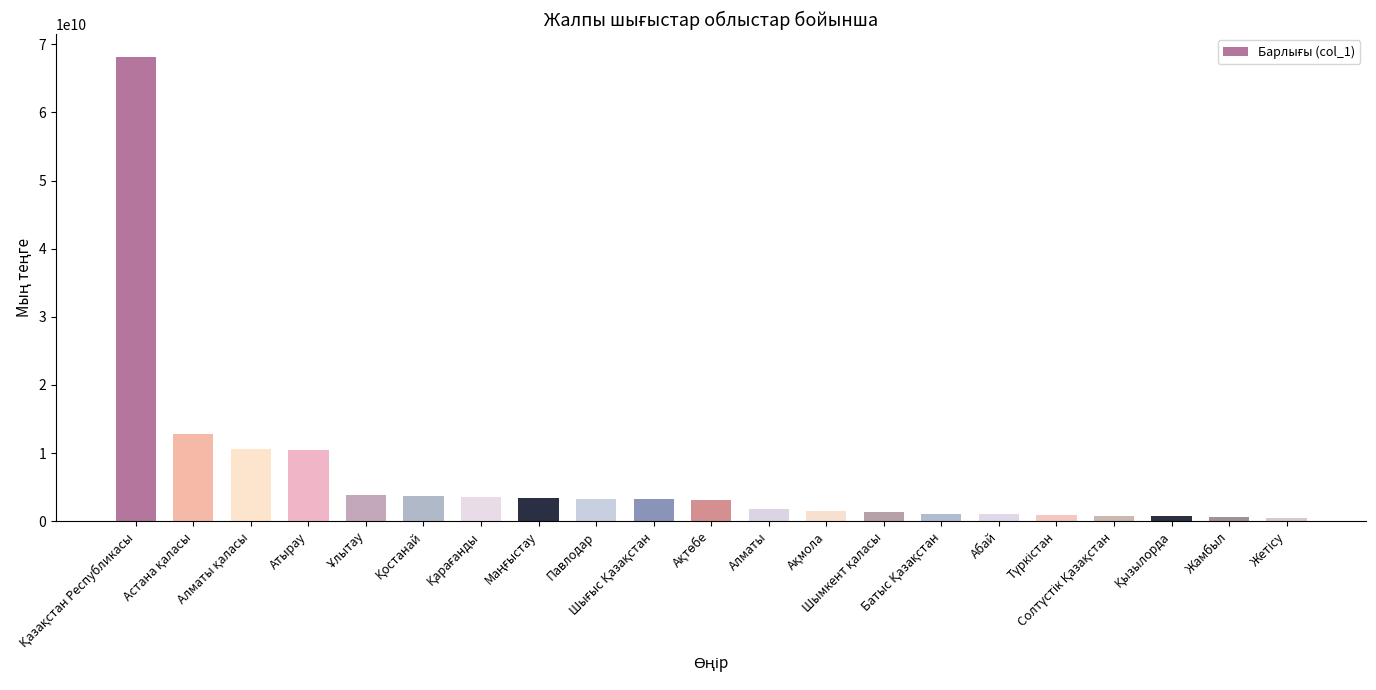

What is the difference between the second highest and second lowest values?

12188422380